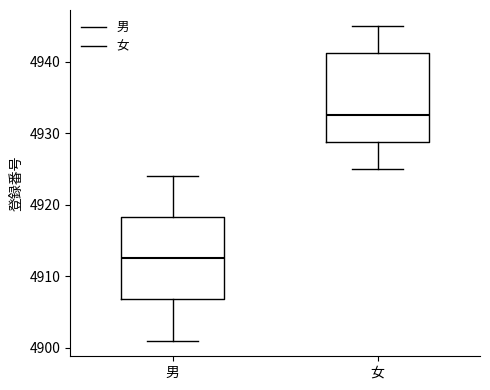

Which box is the tallest, from its lower edge to its upper edge?

女